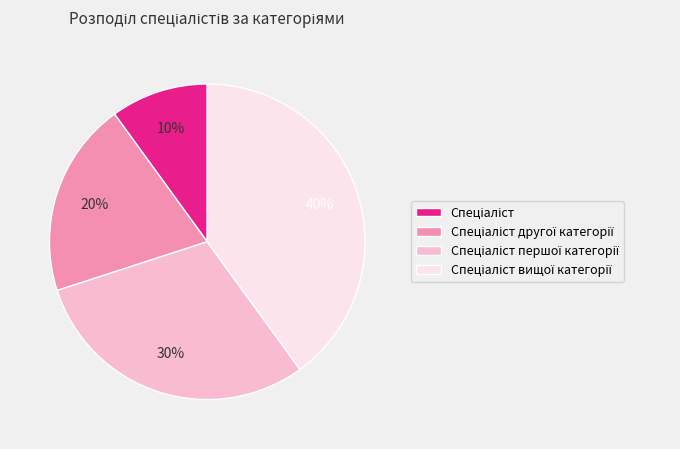

To the nearest percent, what is the average slice percentage?

25%